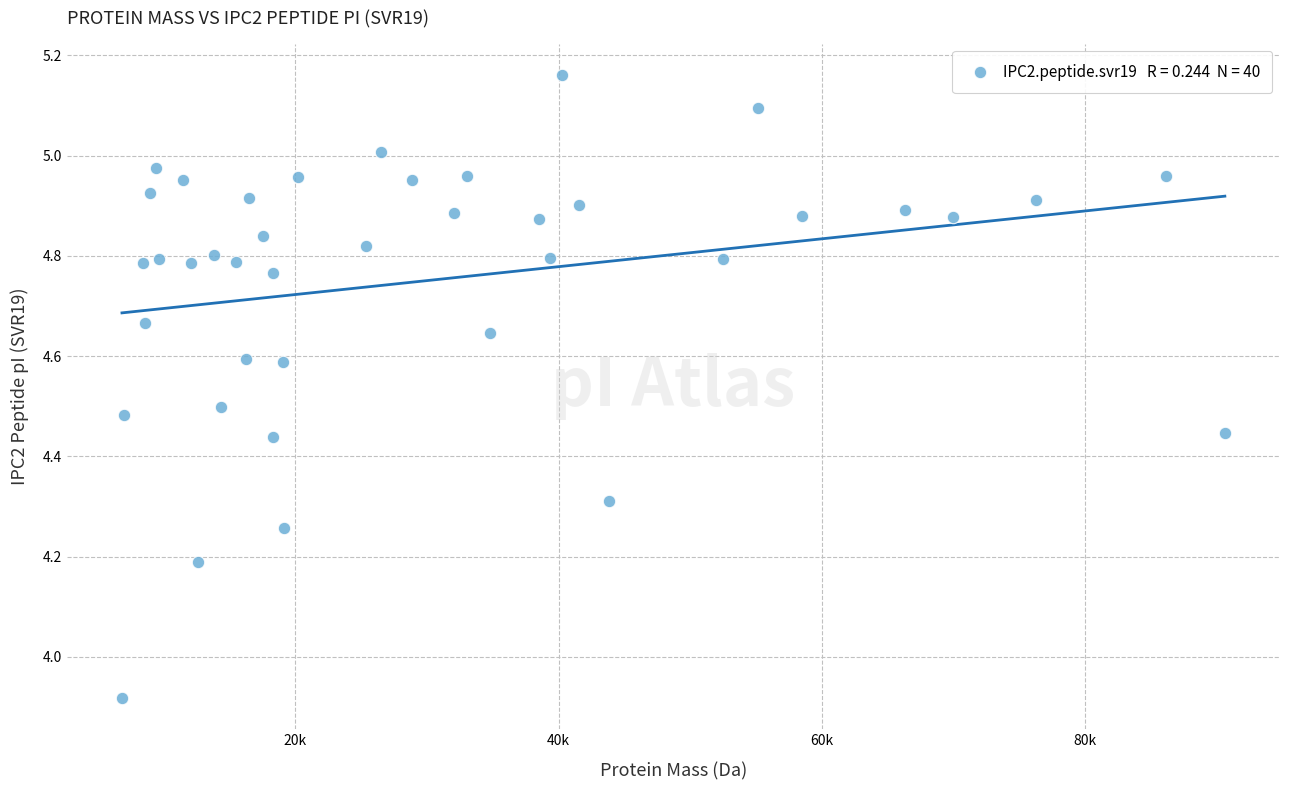

What is the range of X values (max minus min)?

83764.0